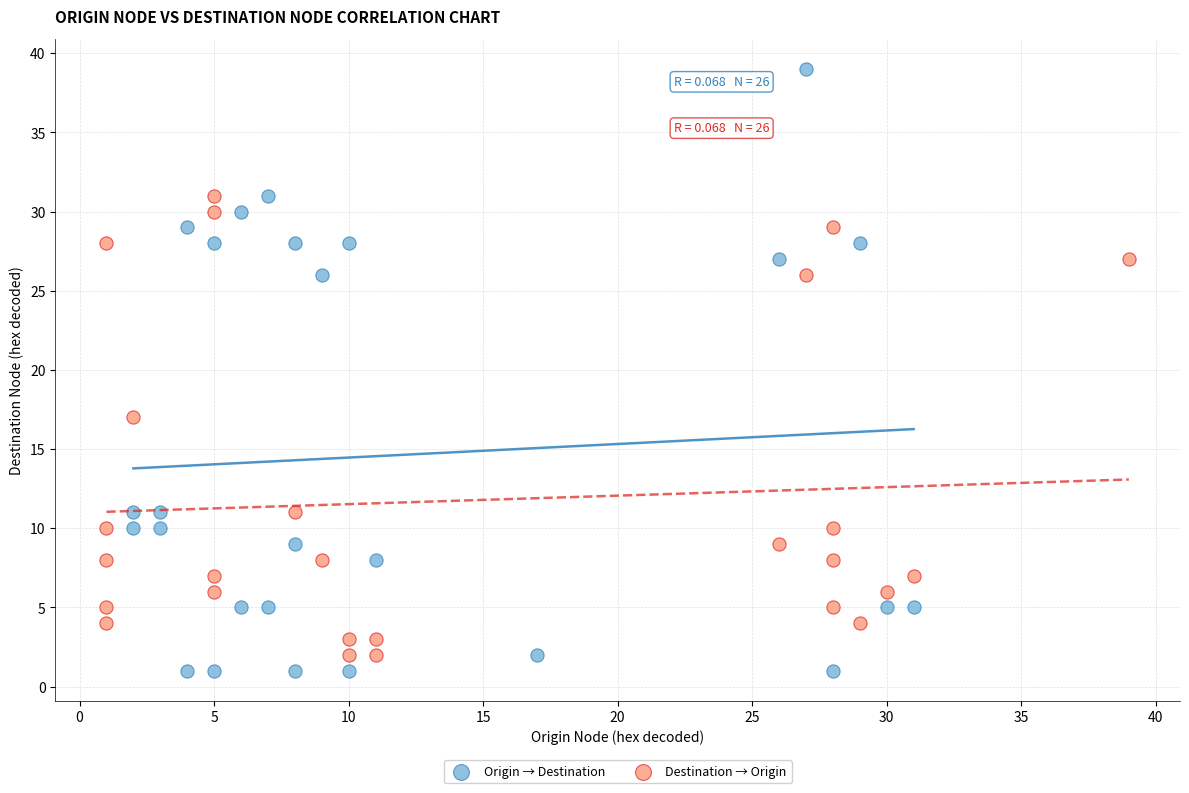

Which series reaches the maximum Y coordinate?

Origin → Destination